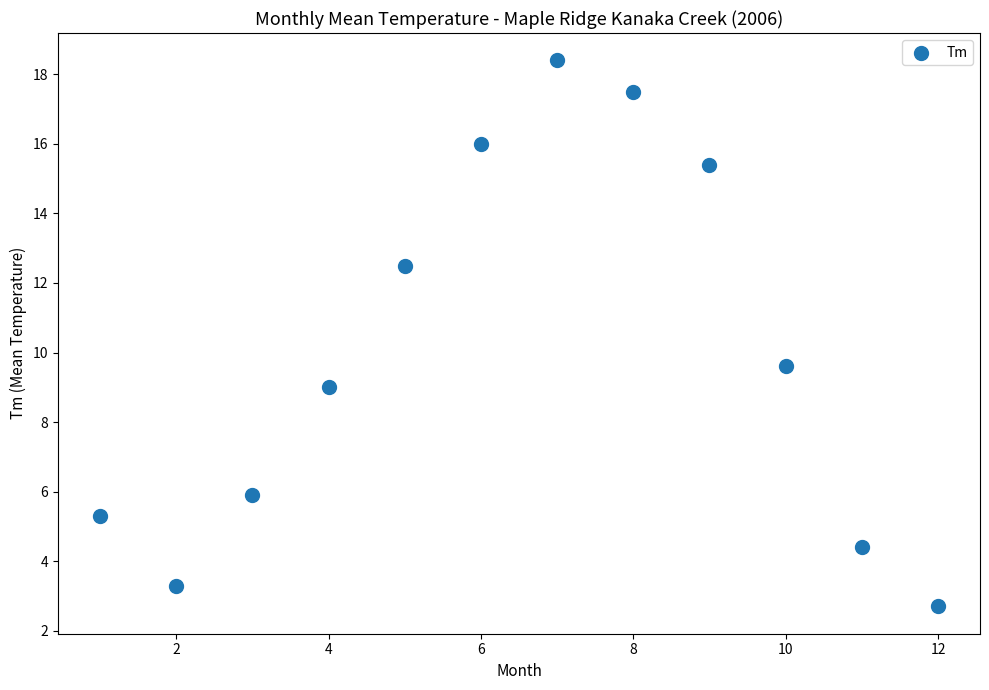

What Y value in the scatter plot is closest to 10?

9.6